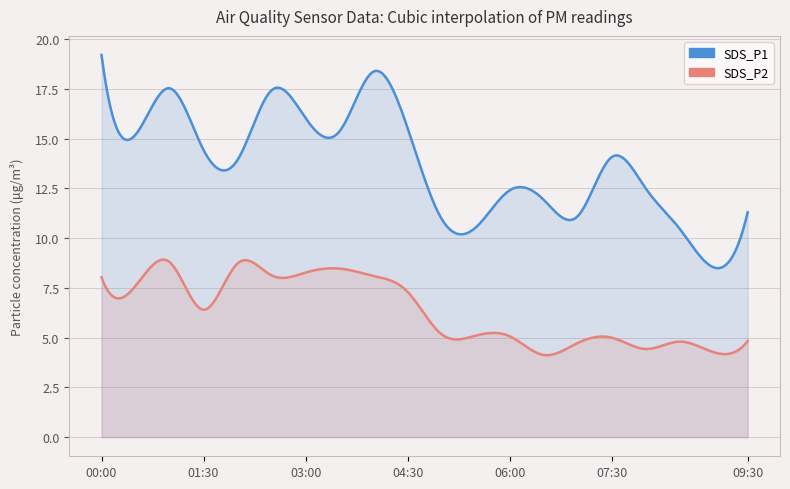

The SDS_P2 series shows 8.4 at 08:30. True or false?

False